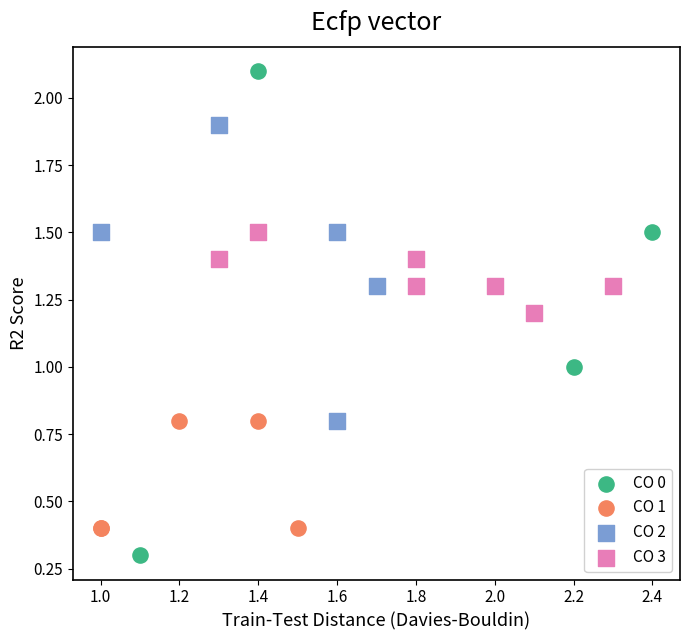

Which series has the largest Y range (max minus min)?

CO 0